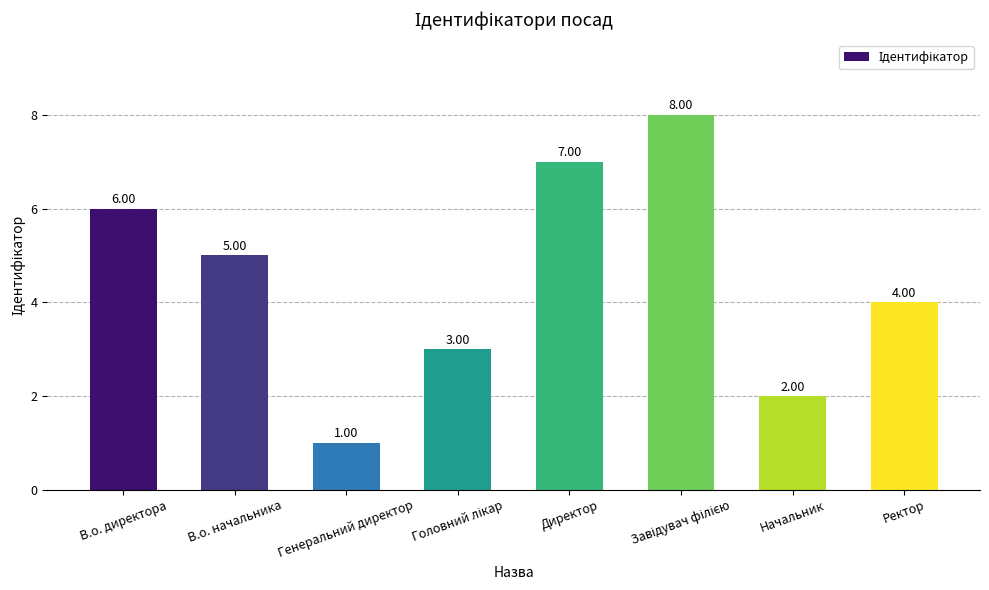

Reading right to left, what are all the values shown in this chart?

4	2	8	7	3	1	5	6